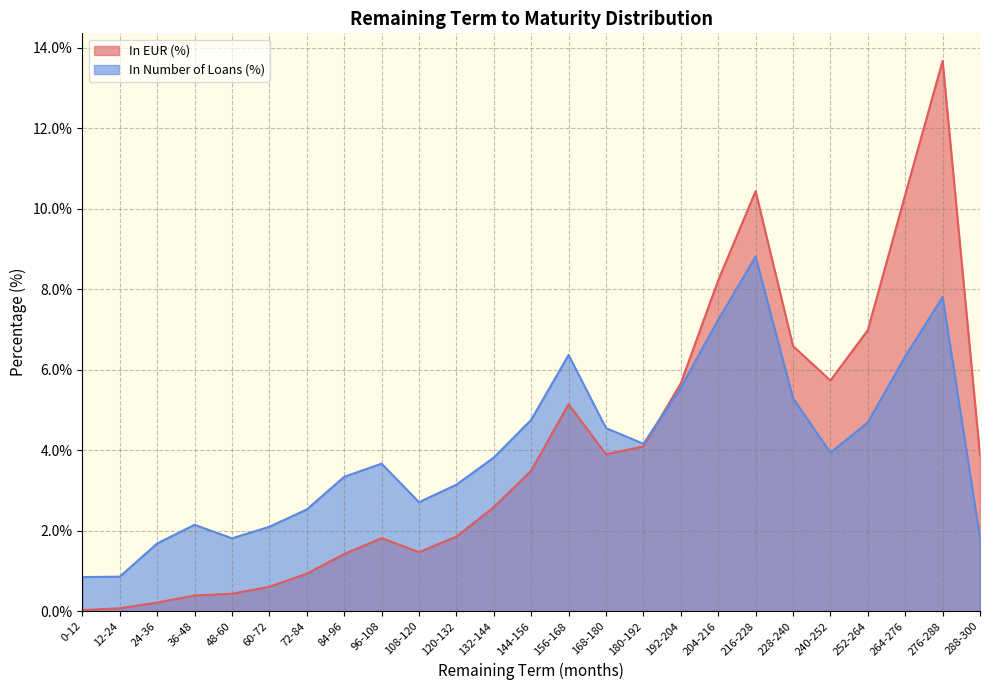

Between 60-72 and 240-252, which series saw the biggest shift?

In EUR (%)